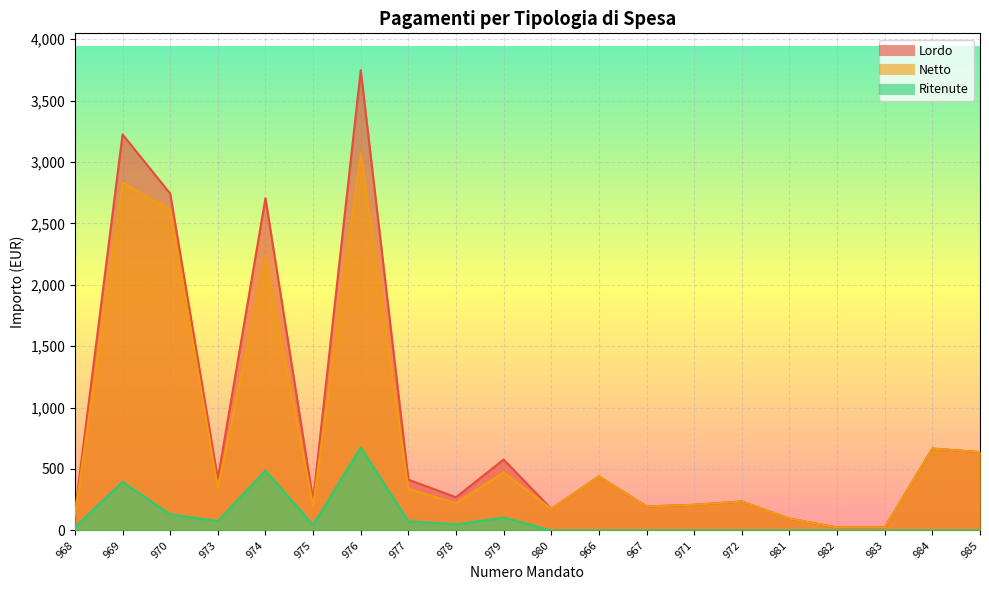

Reading left to right, list all the values displayed in this chart.

Lordo: 146.3	3224.6	2742.8	420.2	2705.5	245.0	3747.9	413.4	269.9	577.1	175.0	440.0	195.0	208.2	235.5	95.7	23.7	24.4	666.3	637.6
Netto: 120.0	2829.6	2612.2	344.5	2217.6	200.8	3072.1	338.9	221.2	473.0	175.0	440.0	195.0	208.2	235.5	95.7	23.7	24.4	666.3	637.6
Ritenute: 26.4	395.0	130.6	75.8	487.9	44.2	675.9	74.5	48.7	104.1	0.0	0.0	0.0	0.0	0.0	0.0	0.0	0.0	0.0	0.0